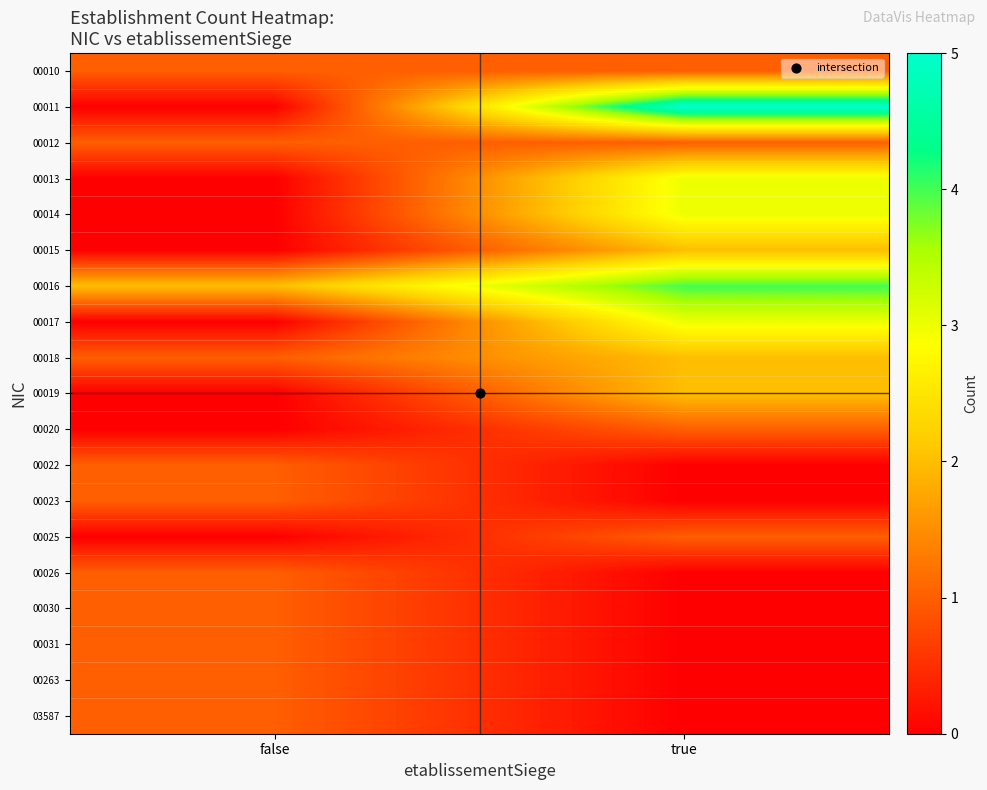

Reading left to right, list all the values displayed in this chart.

00010: false=1	true=1
00011: false=0	true=5
00012: false=1	true=1
00013: false=0	true=3
00014: false=0	true=3
00015: false=0	true=2
00016: false=2	true=4
00017: false=0	true=3
00018: false=1	true=2
00019: false=0	true=2
00020: false=0	true=1
00022: false=1	true=0
00023: false=1	true=0
00025: false=0	true=1
00026: false=1	true=0
00030: false=1	true=0
00031: false=1	true=0
00263: false=1	true=0
03587: false=1	true=0